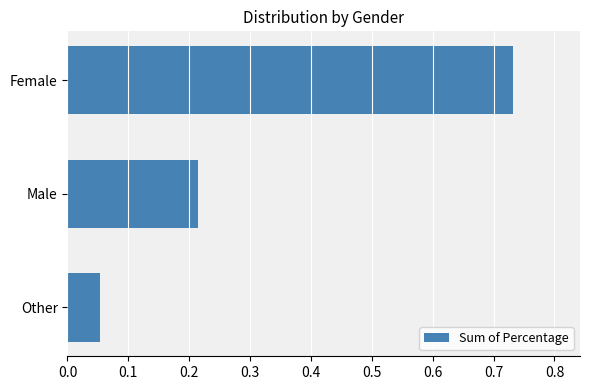

List the labels in order of value, largest first.

Female, Male, Other